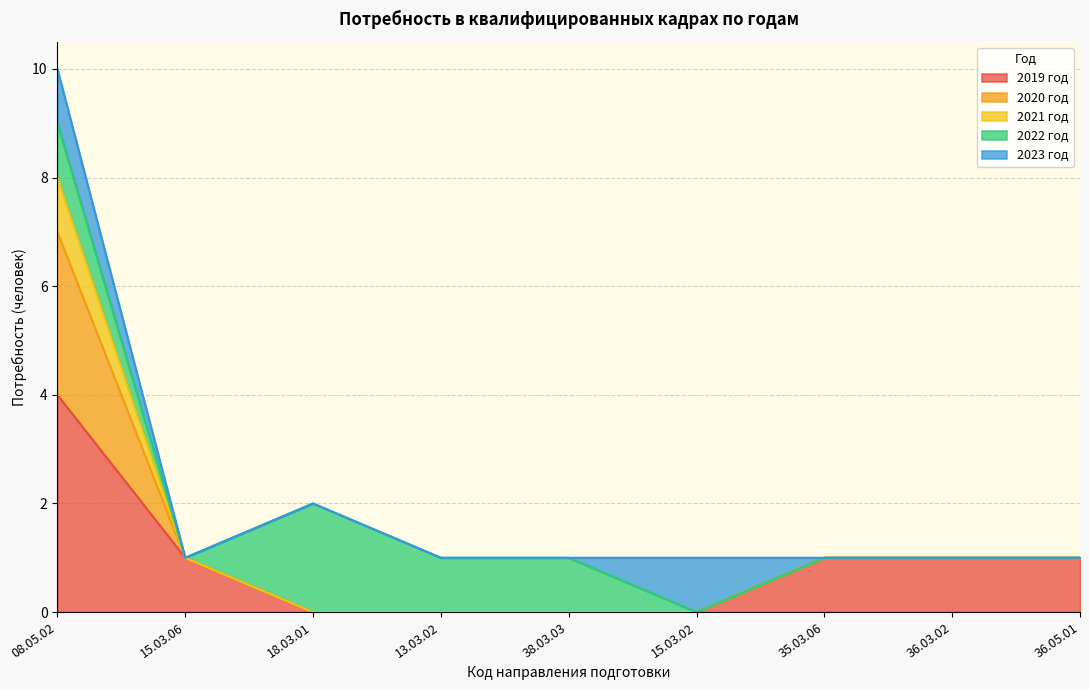

Between 15.03.06 and 36.05.01, which series saw the biggest shift?

2019 год